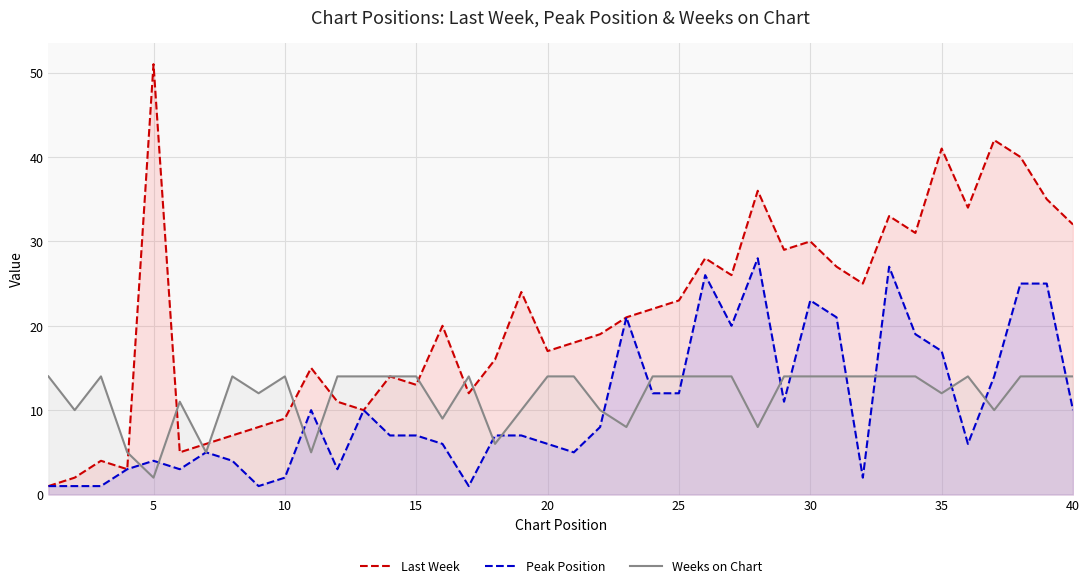

At 20, list the series in order from largest to smallest.

Last Week, Weeks on Chart, Peak Position